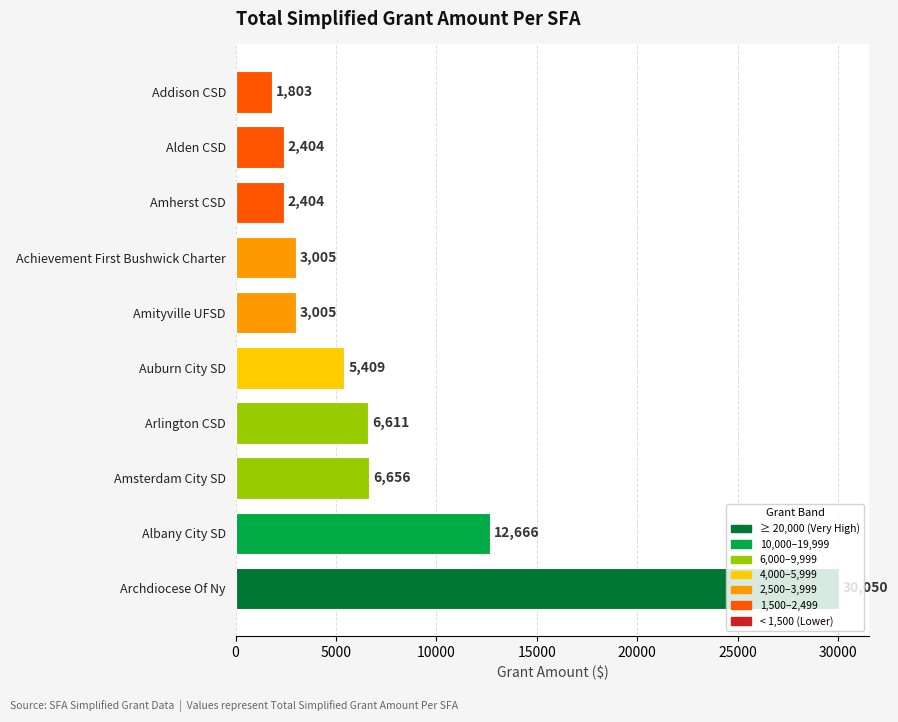

How many data points are less than 5409?

5